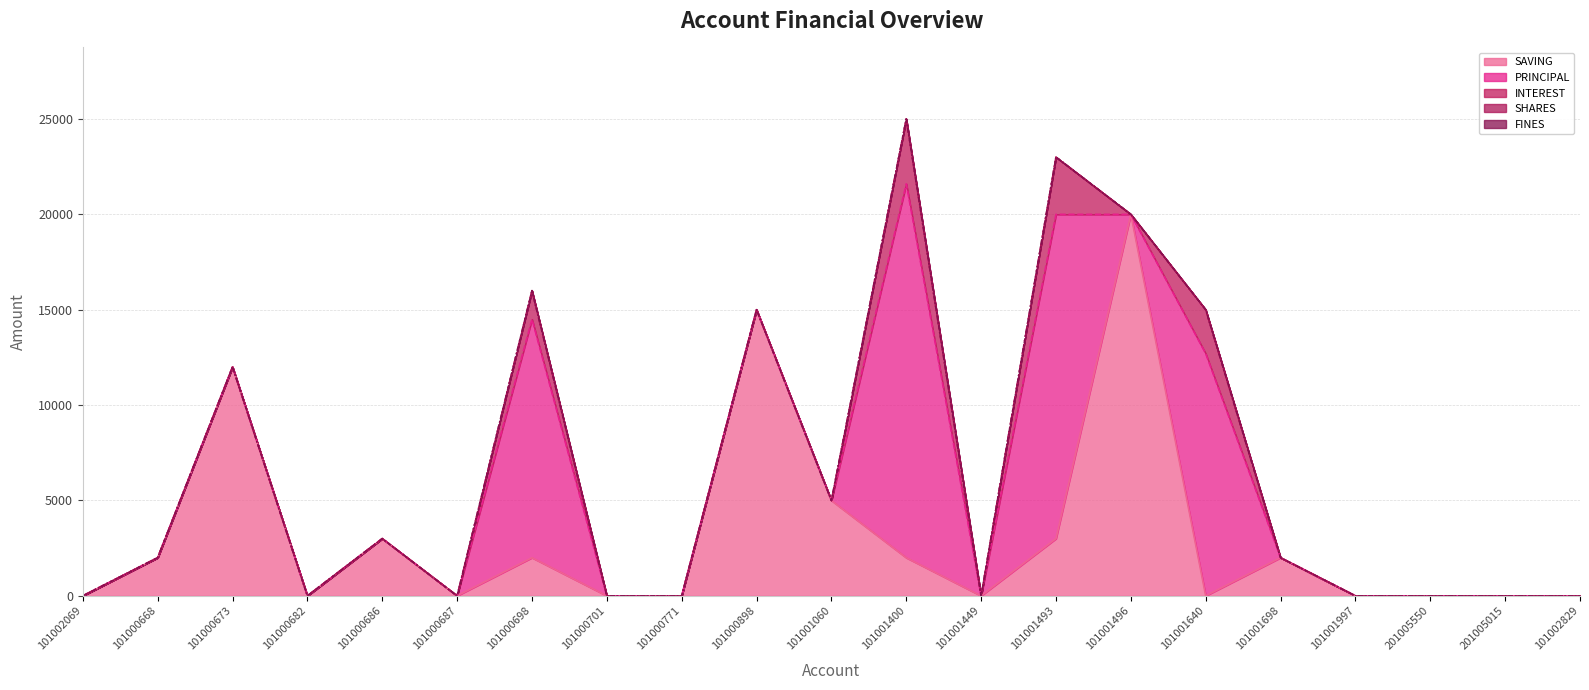

What is the label of the 2nd point from the left?

101000668